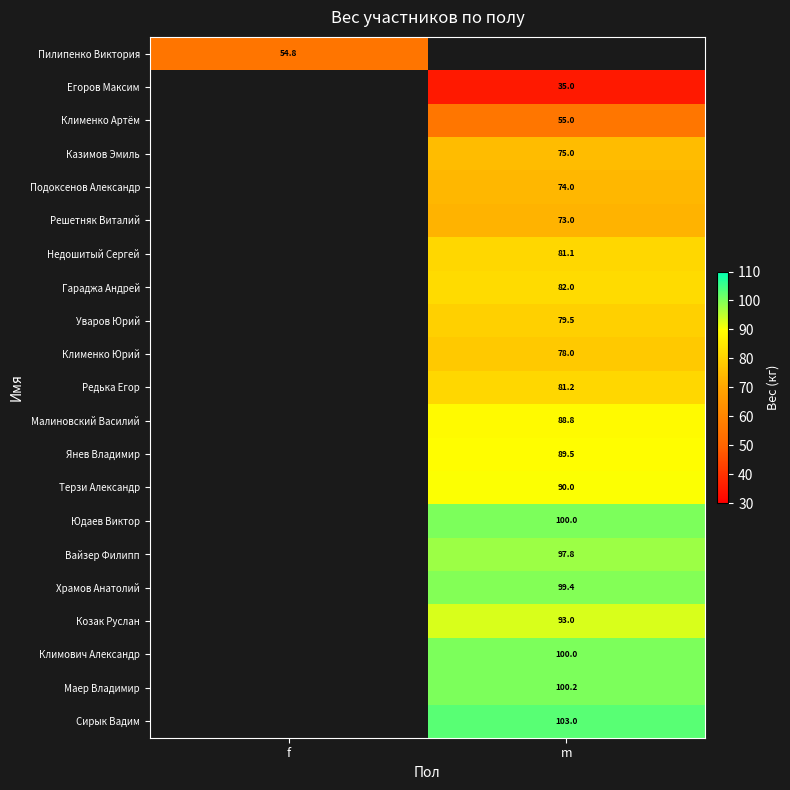

How many distinct data groups are displayed?

21